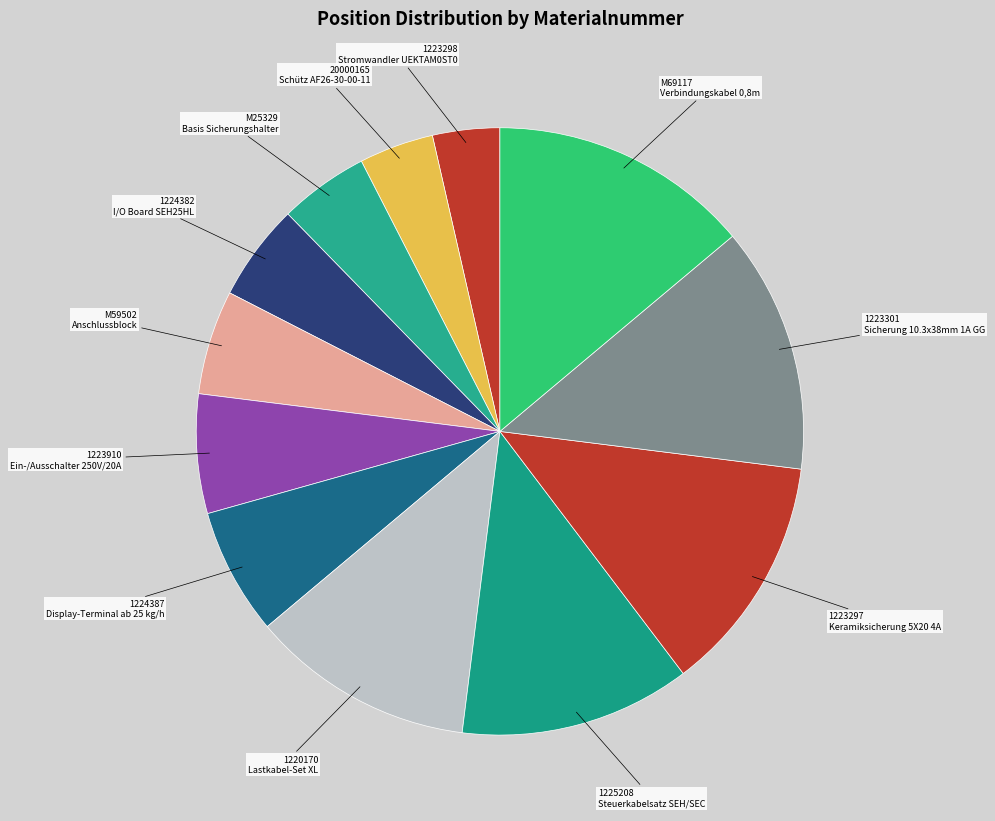

Do 1225208 and 1223298 together represent more than half of the pie?

No